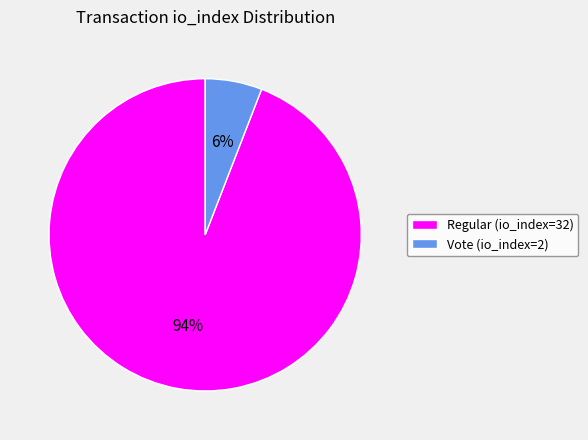

Rank the categories by value from lowest to highest.

Vote (io_index=2), Regular (io_index=32)